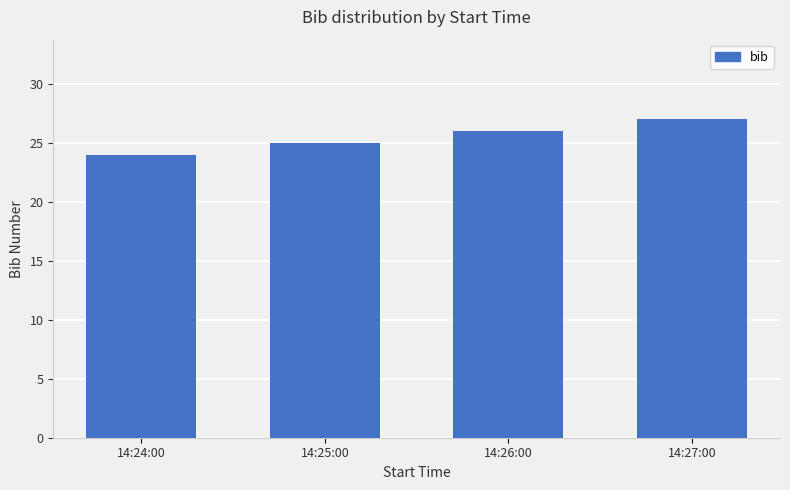

How many values are below 26?

2